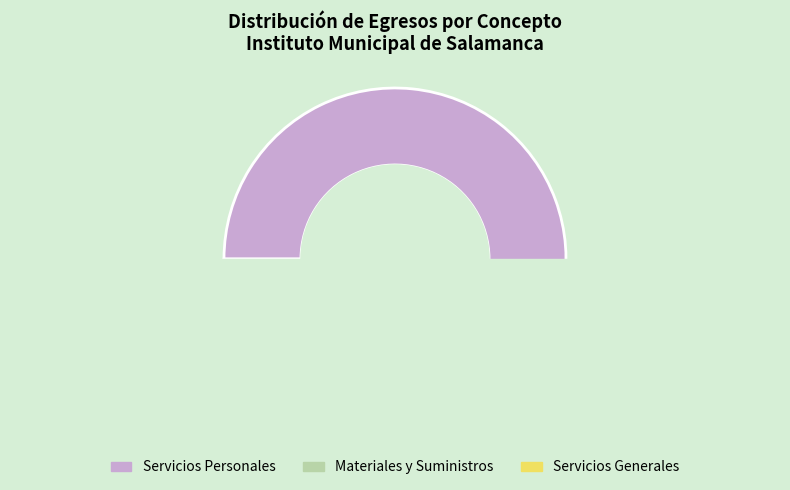

To the nearest percent, what portion does Servicios Personales represent?

71%